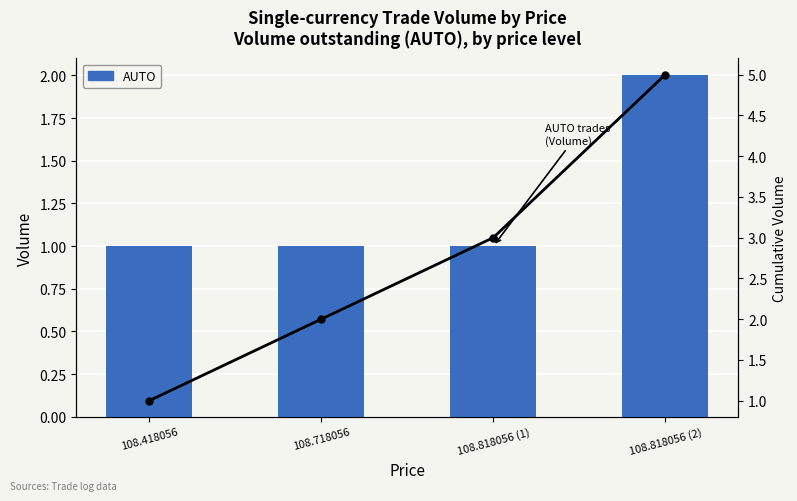

What position from the left is 108.718056?

2